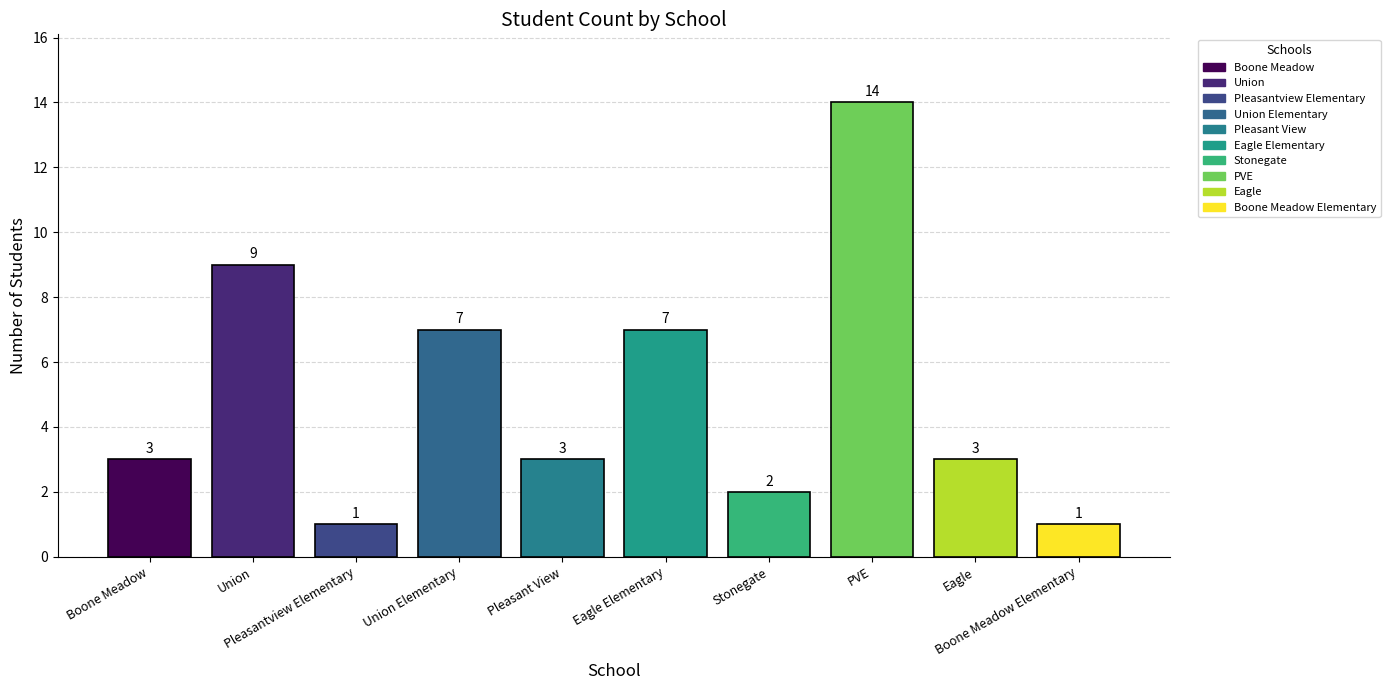

Reading left to right, extract all data points from this chart.

Boone Meadow=3	Union=9	Pleasantview Elementary=1	Union Elementary=7	Pleasant View=3	Eagle Elementary=7	Stonegate=2	PVE=14	Eagle=3	Boone Meadow Elementary=1